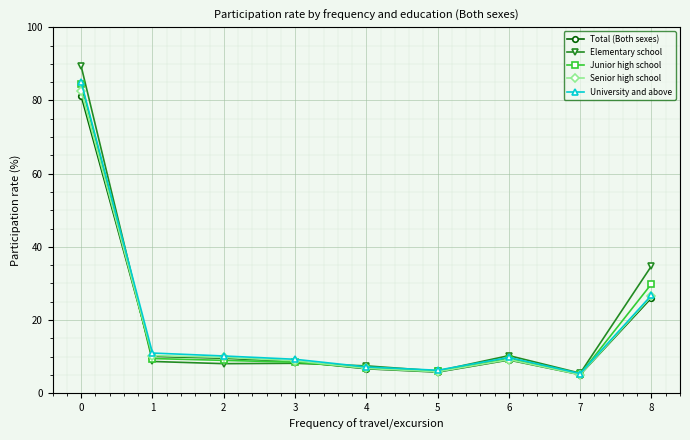

What is the highest value of the University and above series?

85.0